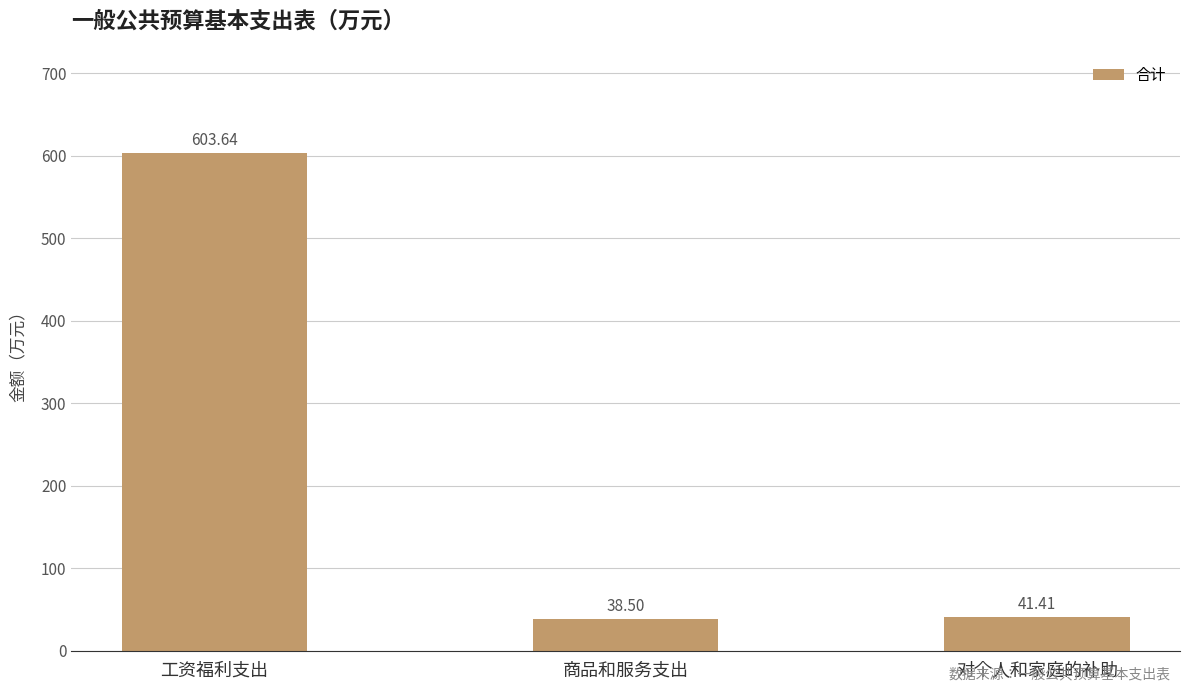

Rank the categories by value from highest to lowest.

工资福利支出, 对个人和家庭的补助, 商品和服务支出